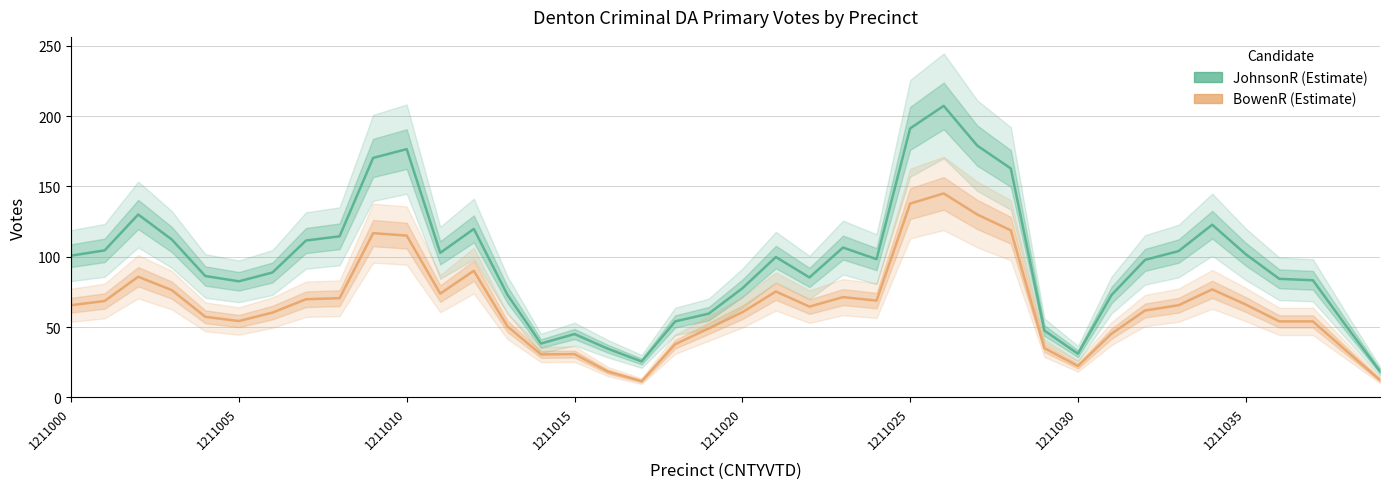

What is the average value of the JohnsonR_18P_Denton Criminal DA series?

96.3